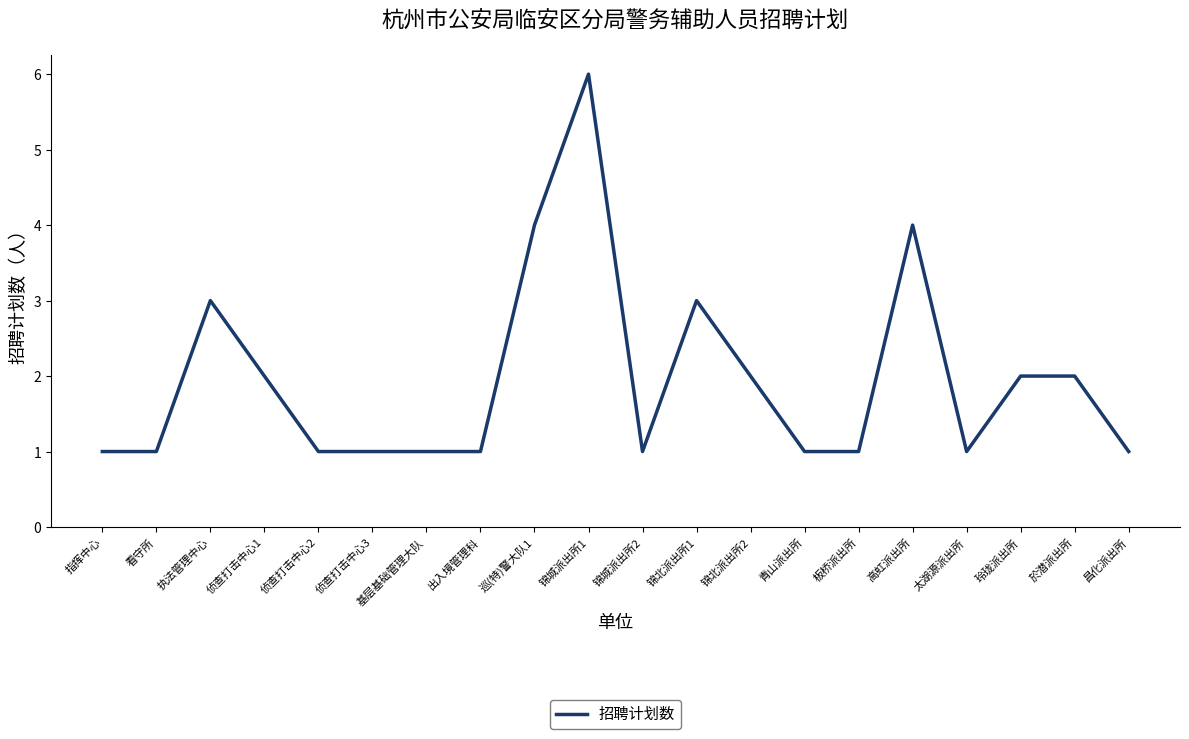

Reading right to left, what are all the values shown in this chart?

1	2	2	1	4	1	1	2	3	1	6	4	1	1	1	1	2	3	1	1